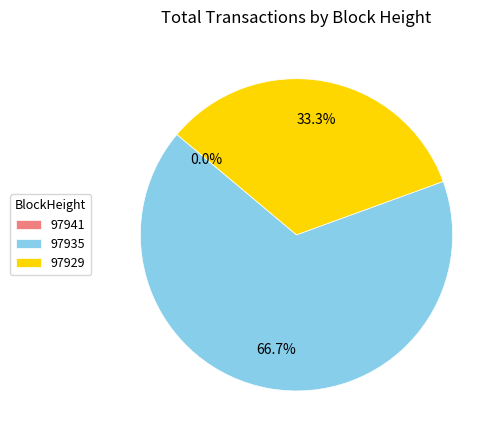

Count the number of slices in the pie.

3